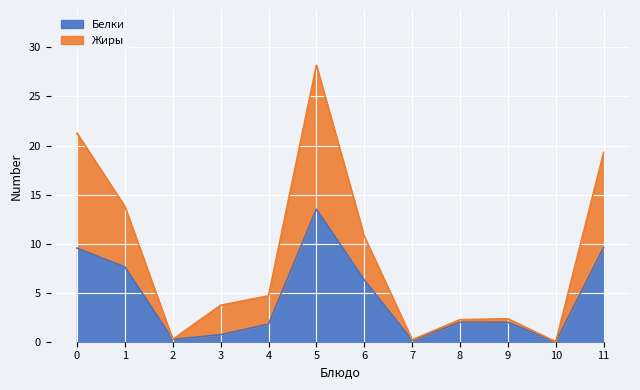

What is the sum of all Жиры values?

106.7